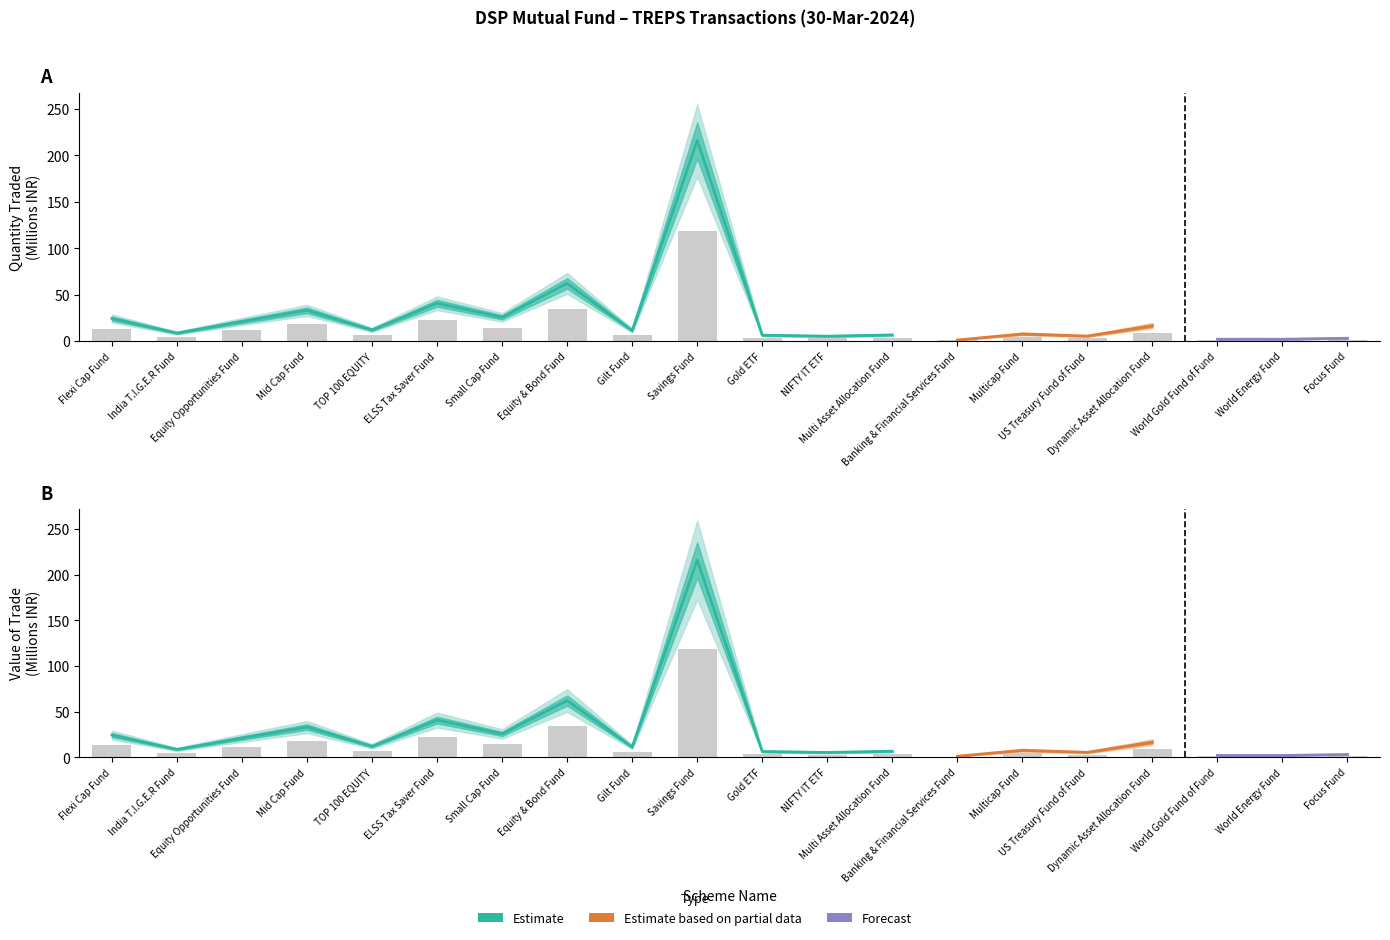

The value of Value of the Trade at Mid Cap Fund is 18.2. True or false?

True